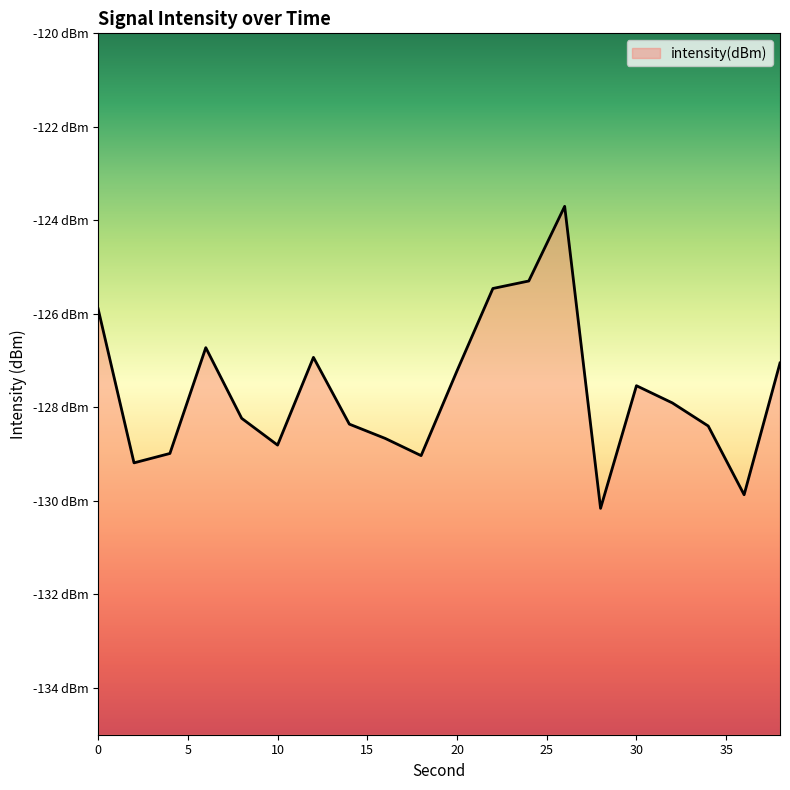

What is the sum of all values?

-2553.4